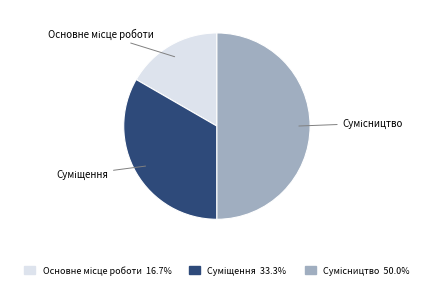

How many segments does this pie chart have?

3